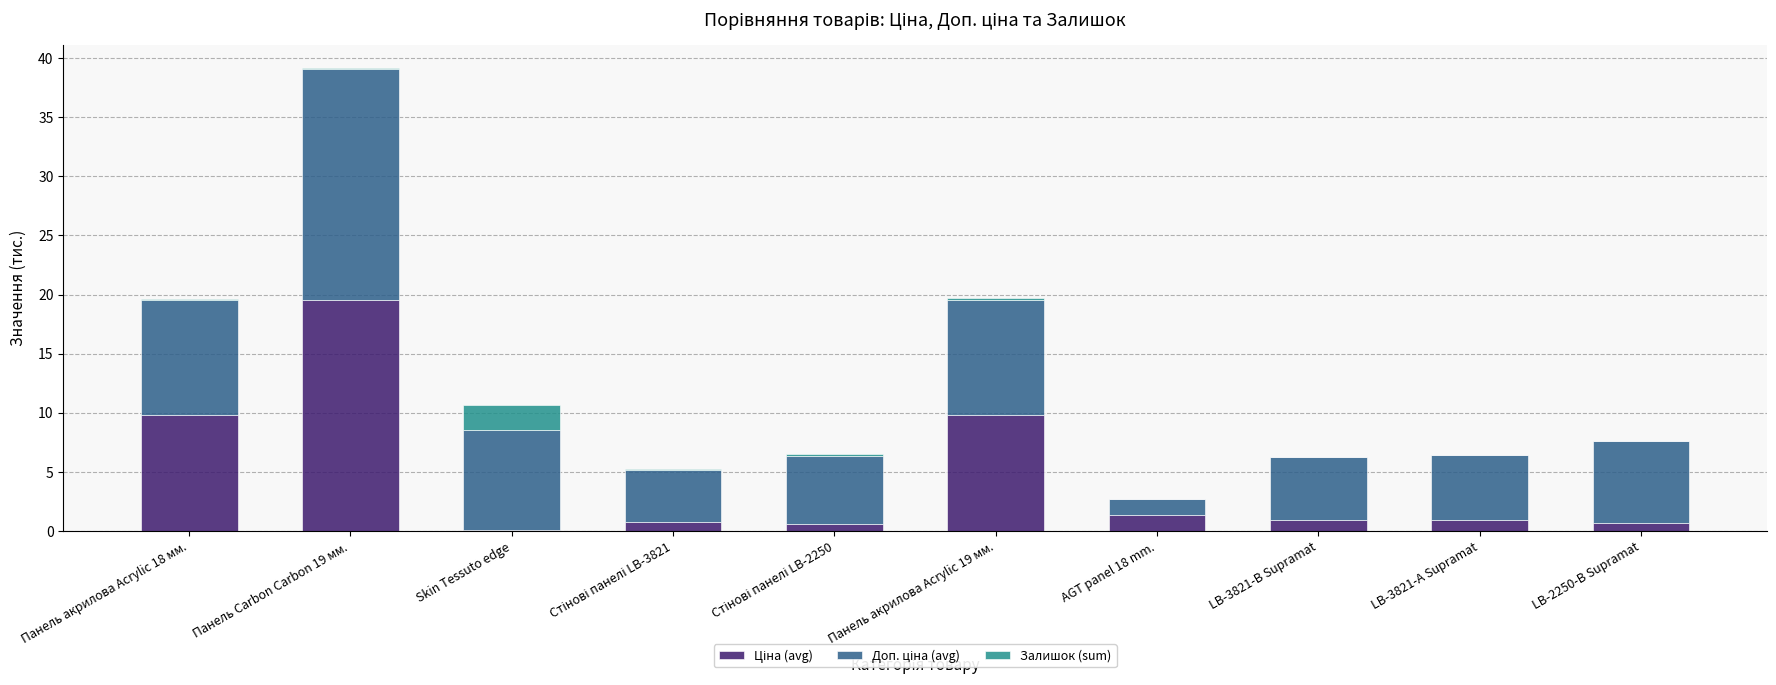

Does the chart contain stacked bars?

Yes